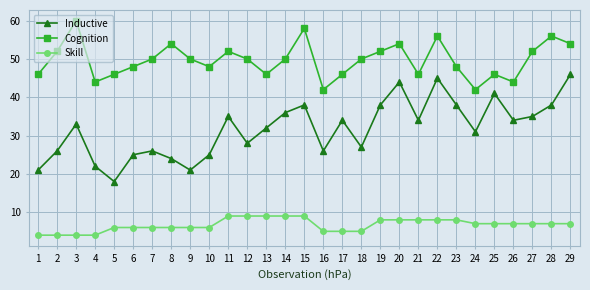

Rank the series by their maximum value, from highest to lowest.

Cognition, Inductive, Skill